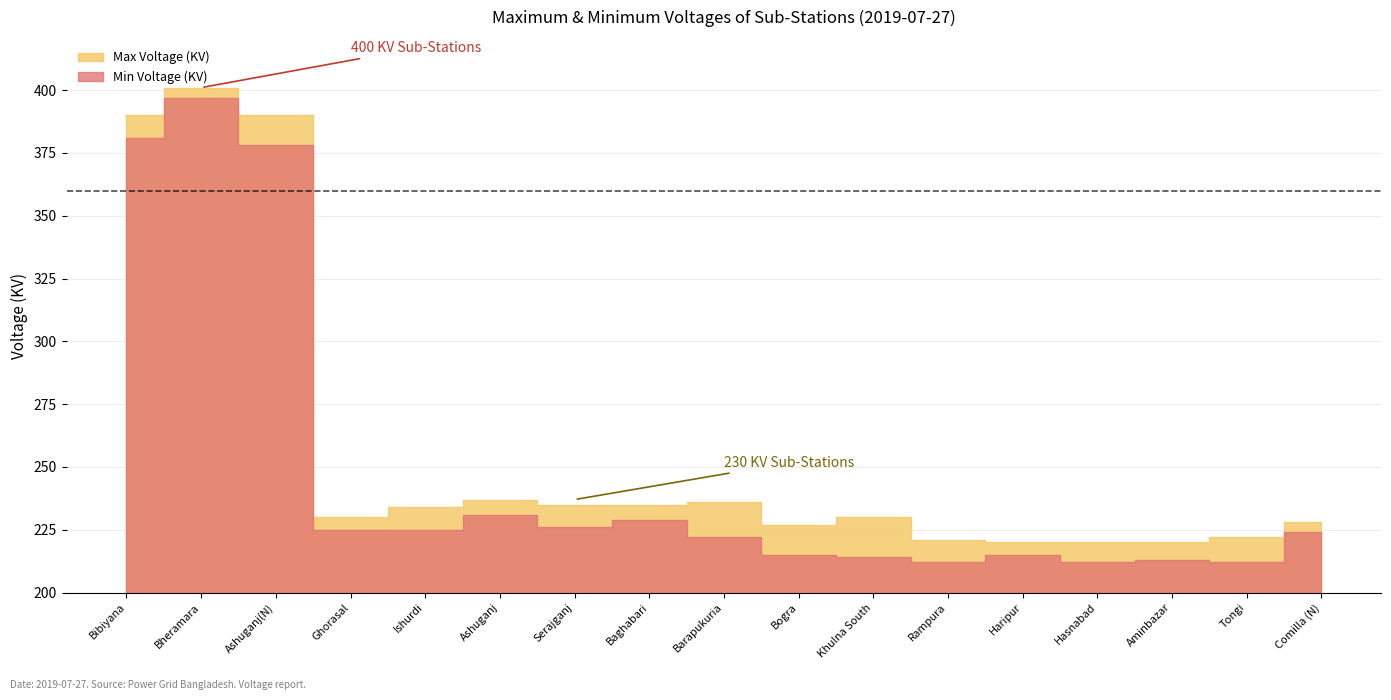

True or false: Max Voltage (KV) and Min Voltage (KV) intersect in this chart.

False